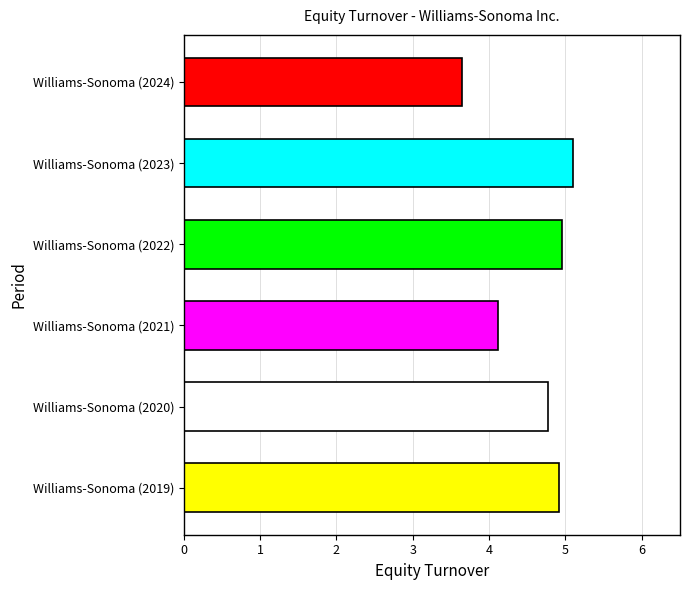

How many values are below 4?

1